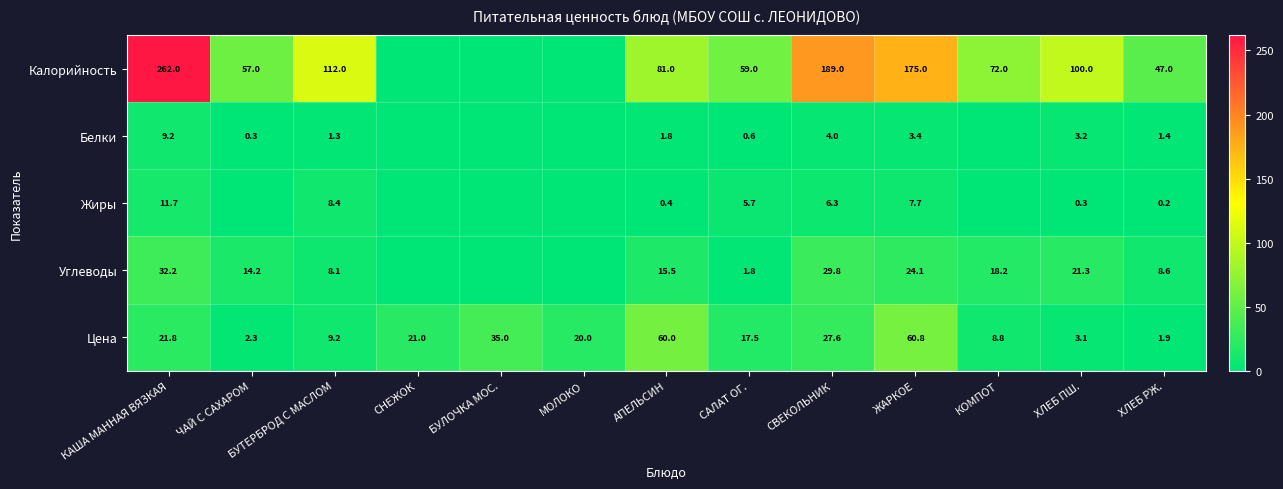

Is it true that Углеводы equals 0.9 at САЛАТ ОГ.?

False